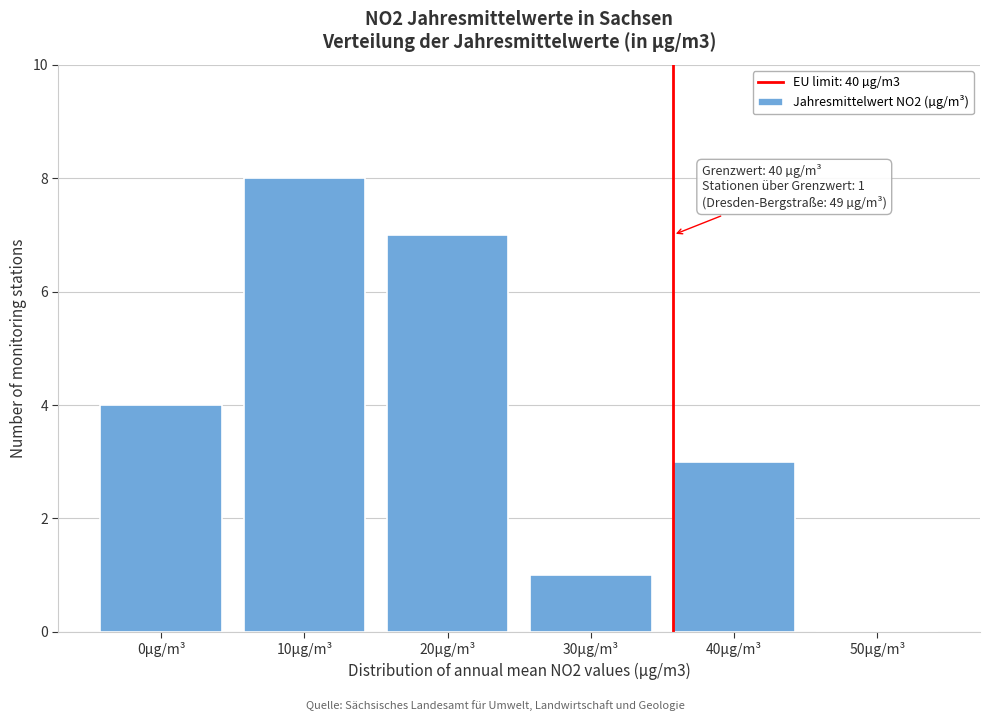

Reading left to right, list all the values displayed in this chart.

0µg/m³=4	10µg/m³=8	20µg/m³=7	30µg/m³=1	40µg/m³=3	50µg/m³=0